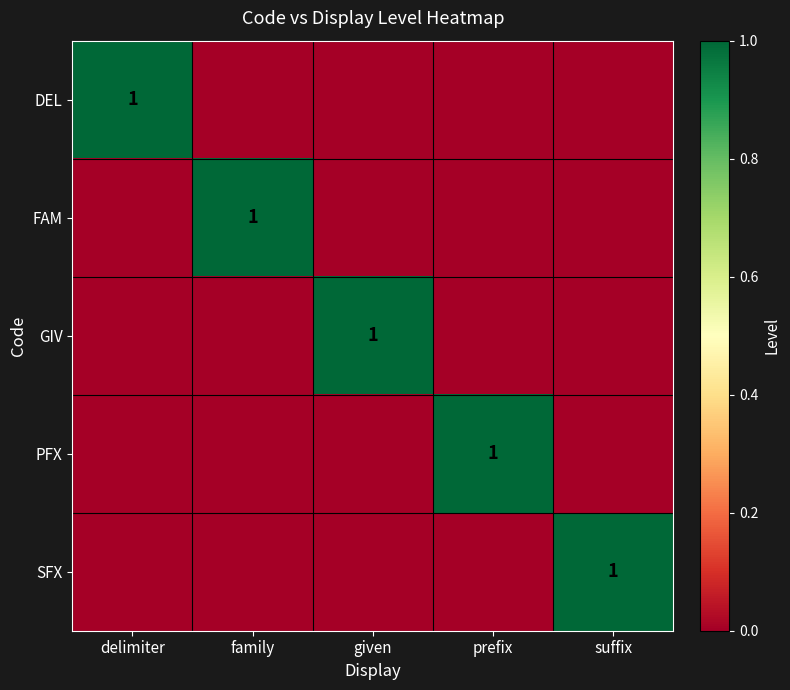

Which series changed the most between delimiter and prefix?

DEL